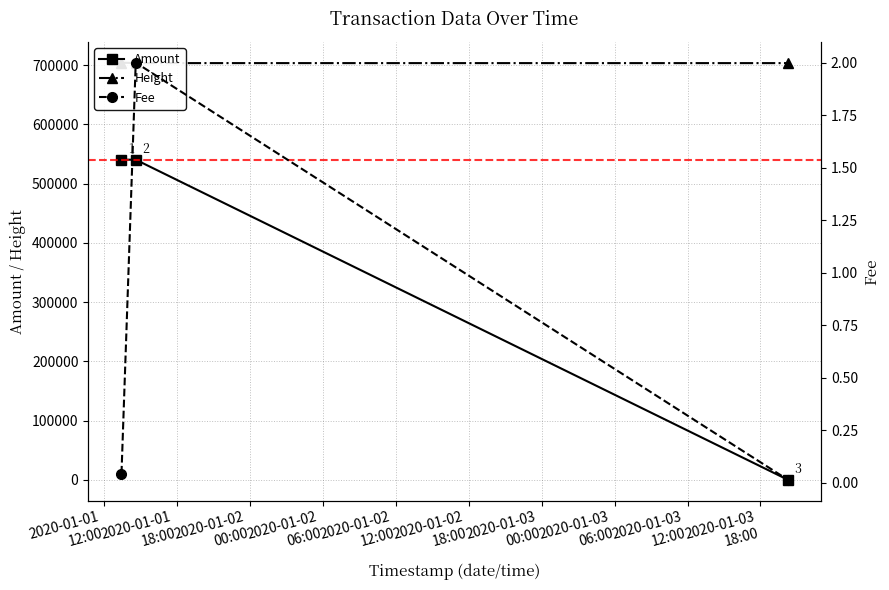

How many series are shown in this chart?

3